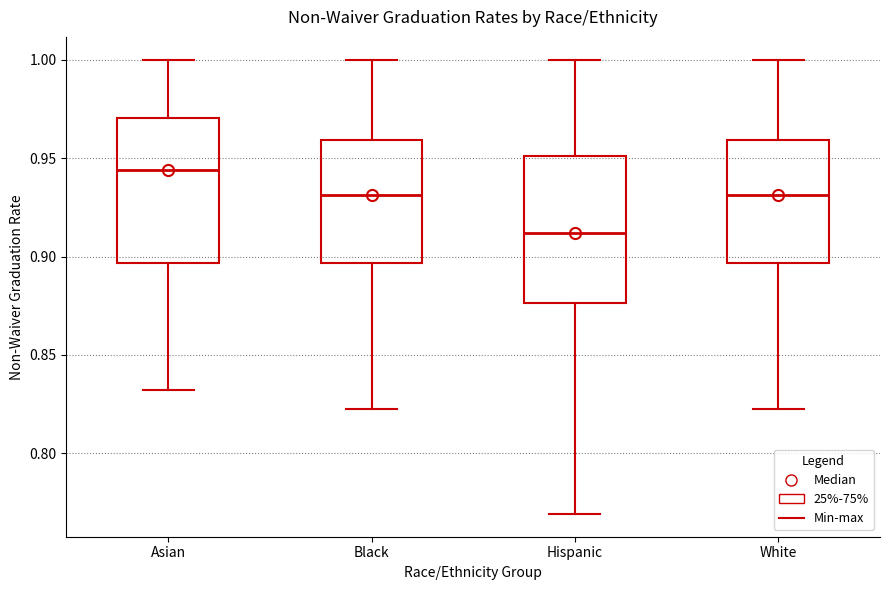

Reading left to right, read every box against the y-axis: the position of its median line, the range the box covers, and the ends of its whiskers. The values are not printed on the chart, so give them approximately, as read against the axis.

Asian: median 0.945, box 0.895 to 0.970, whiskers 0.830 to 1.000
Black: median 0.930, box 0.895 to 0.960, whiskers 0.825 to 1.000
Hispanic: median 0.910, box 0.875 to 0.950, whiskers 0.770 to 1.000
White: median 0.930, box 0.895 to 0.960, whiskers 0.825 to 1.000